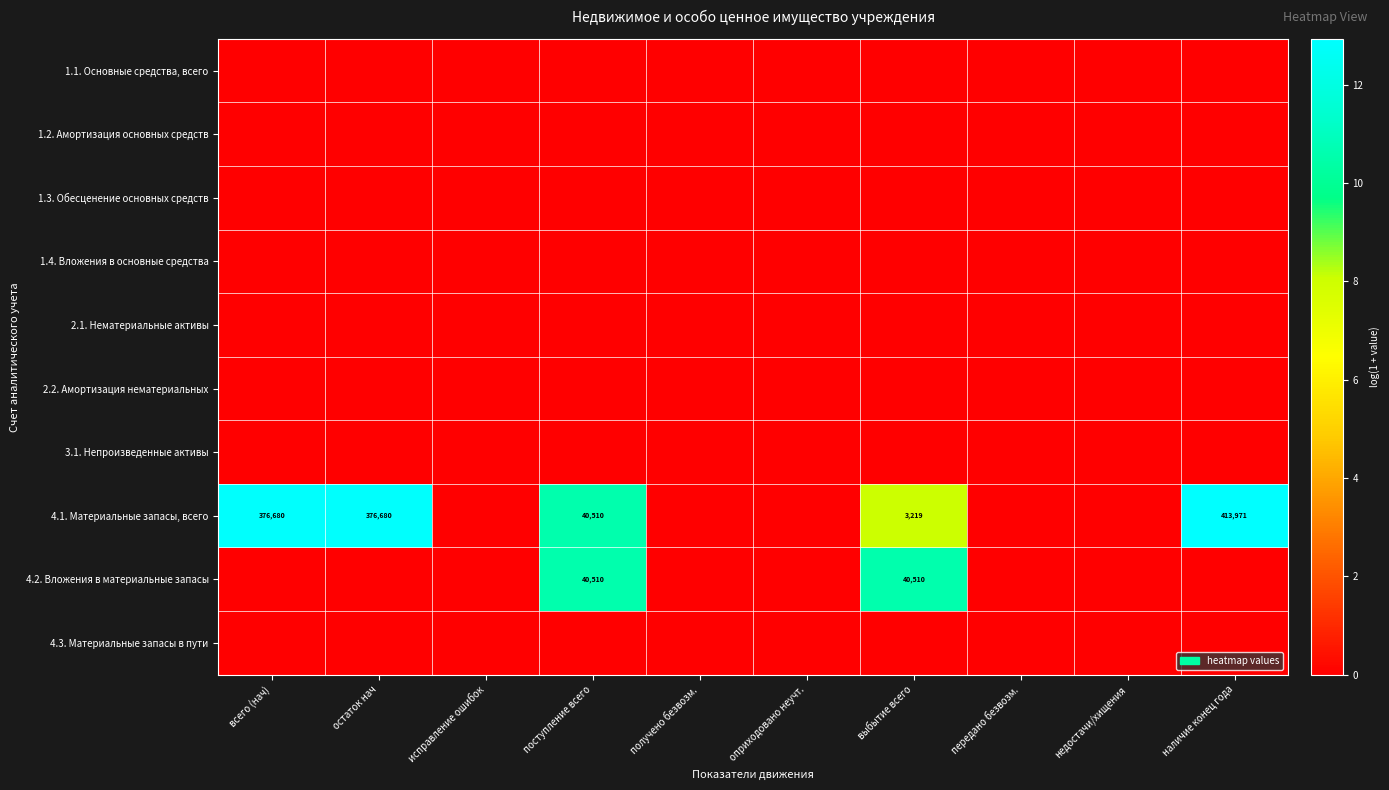

Rank the series by their maximum value, from highest to lowest.

4.1. Материальные запасы, всего, 4.2. Вложения в материальные запасы, 1.1. Основные средства, всего, 1.2. Амортизация основных средств, 1.3. Обесценение основных средств, 1.4. Вложения в основные средства, 2.1. Нематериальные активы, 2.2. Амортизация нематериальных, 3.1. Непроизведенные активы, 4.3. Материальные запасы в пути